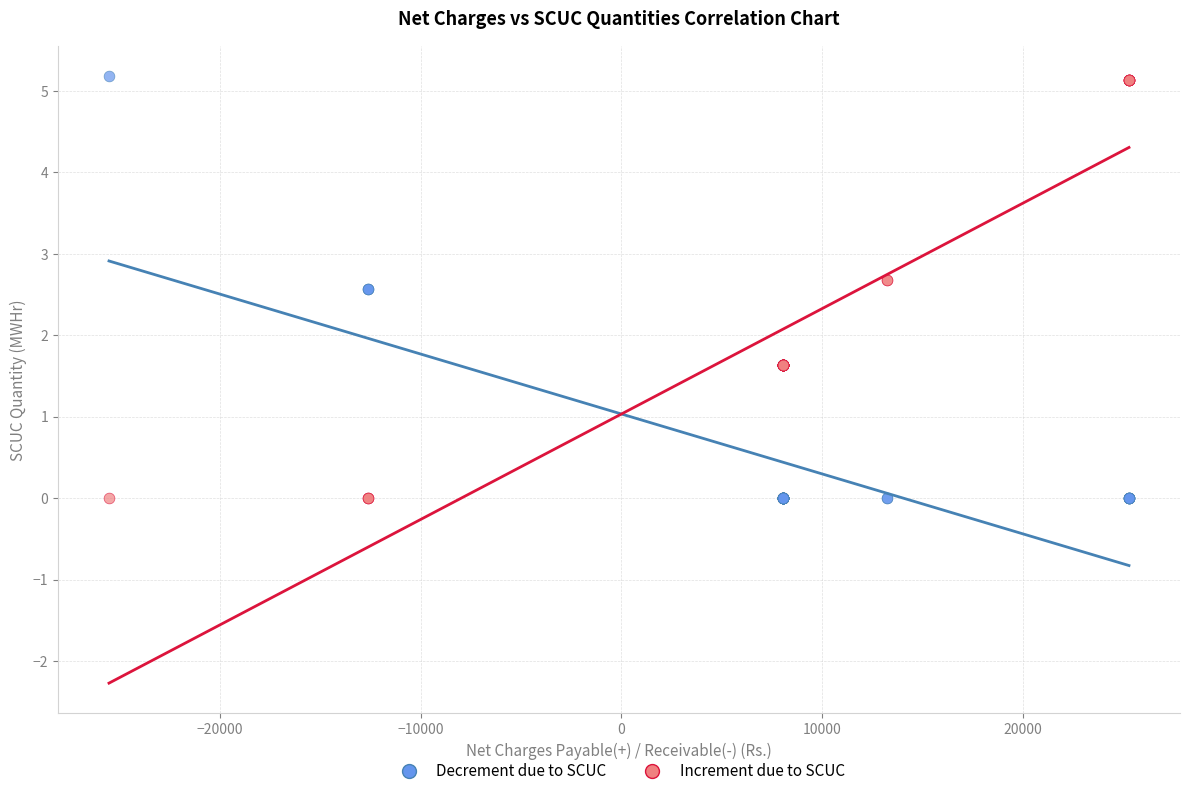

What is the X range (max minus min) for the scatter plot?

50826.0